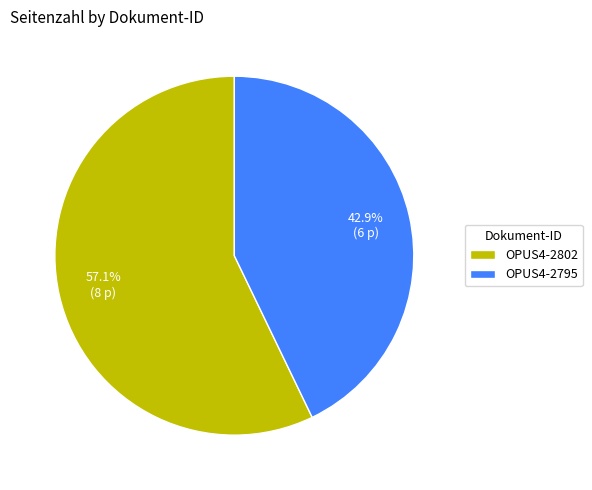

To the nearest percent, what portion does OPUS4-2795 represent?

43%